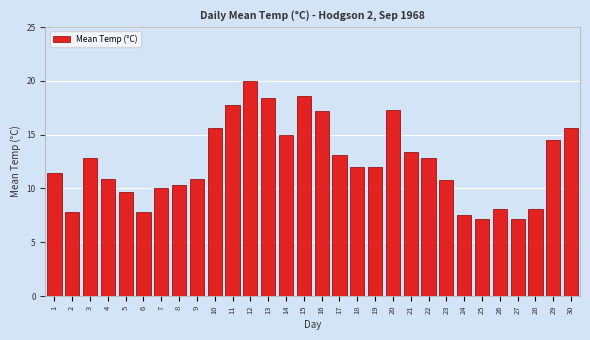

Is it true that the value at 20 is 17.3?

True